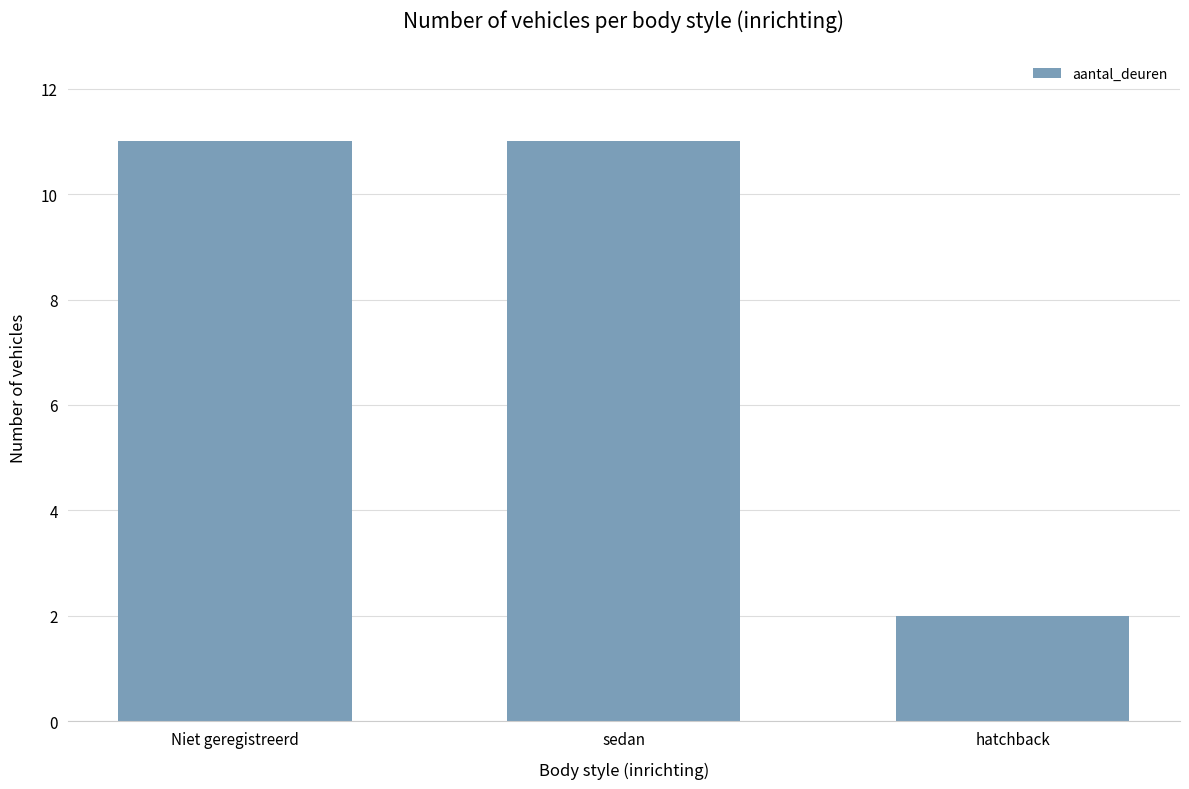

Count the number of categories in the chart.

3